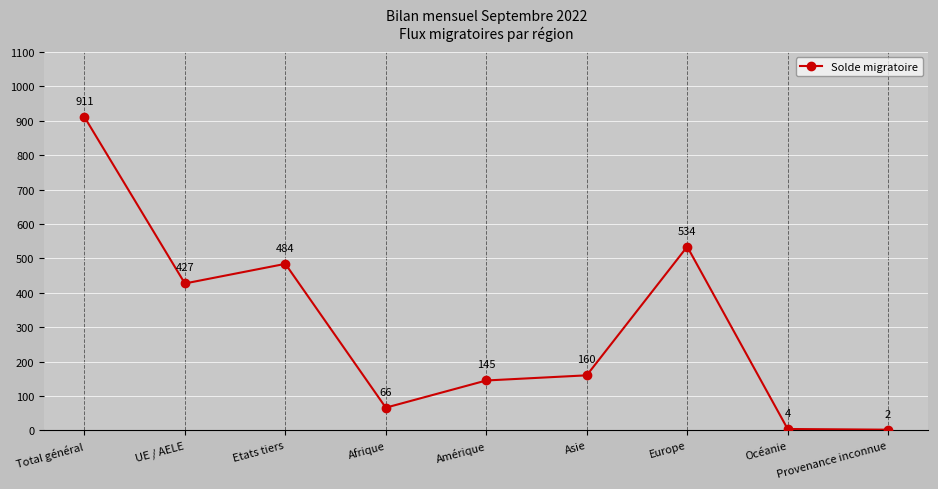

Reading left to right, what are all the values shown in this chart?

911	427	484	66	145	160	534	4	2